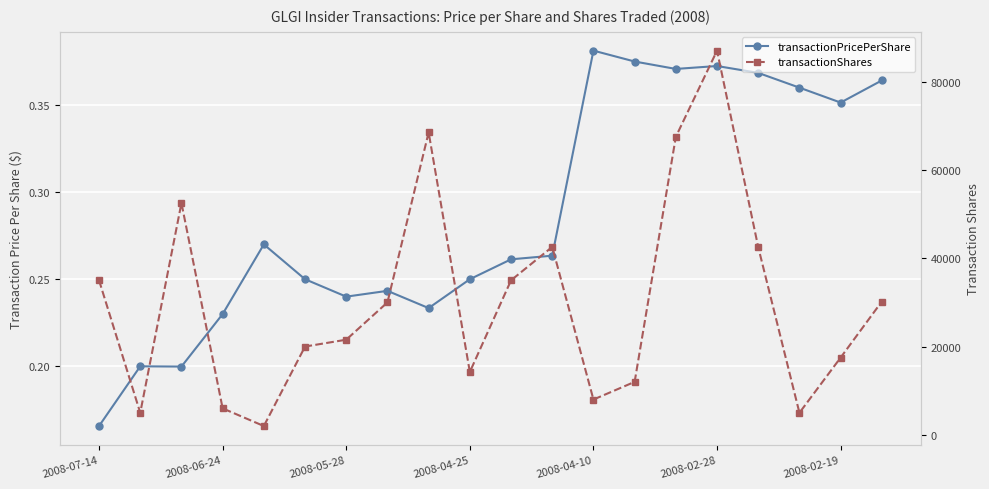

Count the transactionPricePerShare values in the range 0 to 1.

20